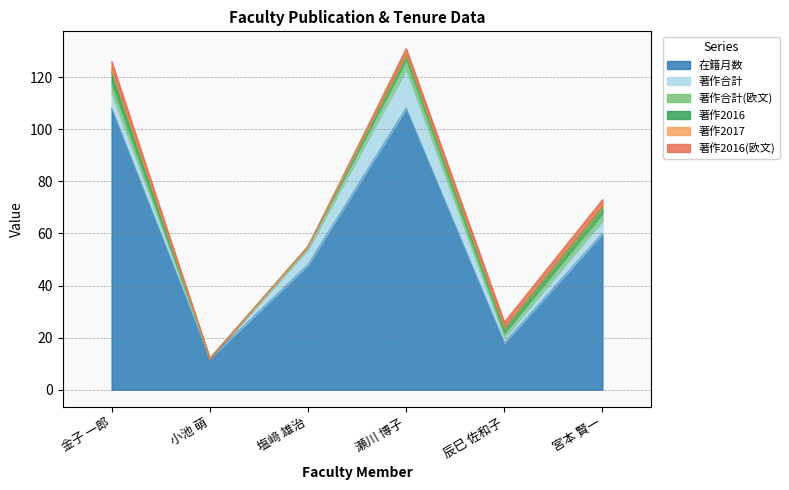

Rank the categories by 在籍月数 value from highest to lowest.

金子 一郎, 瀬川 博子, 宮本 賢一, 塩﨑 雄治, 辰巳 佐和子, 小池 萌